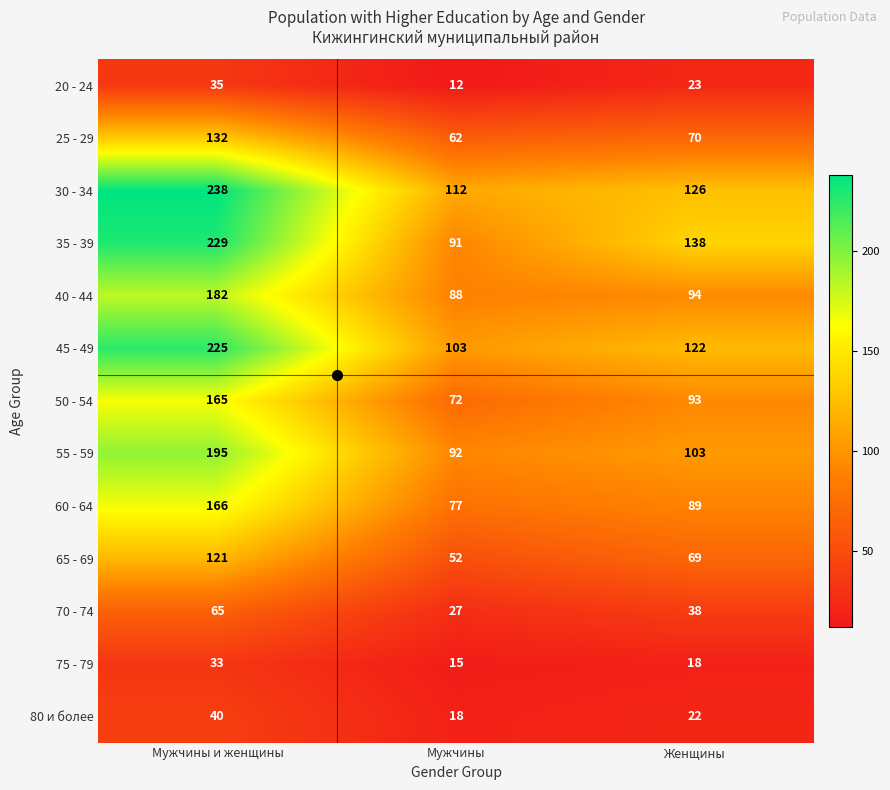

The value of 45 - 49 at Женщины is 122. True or false?

True